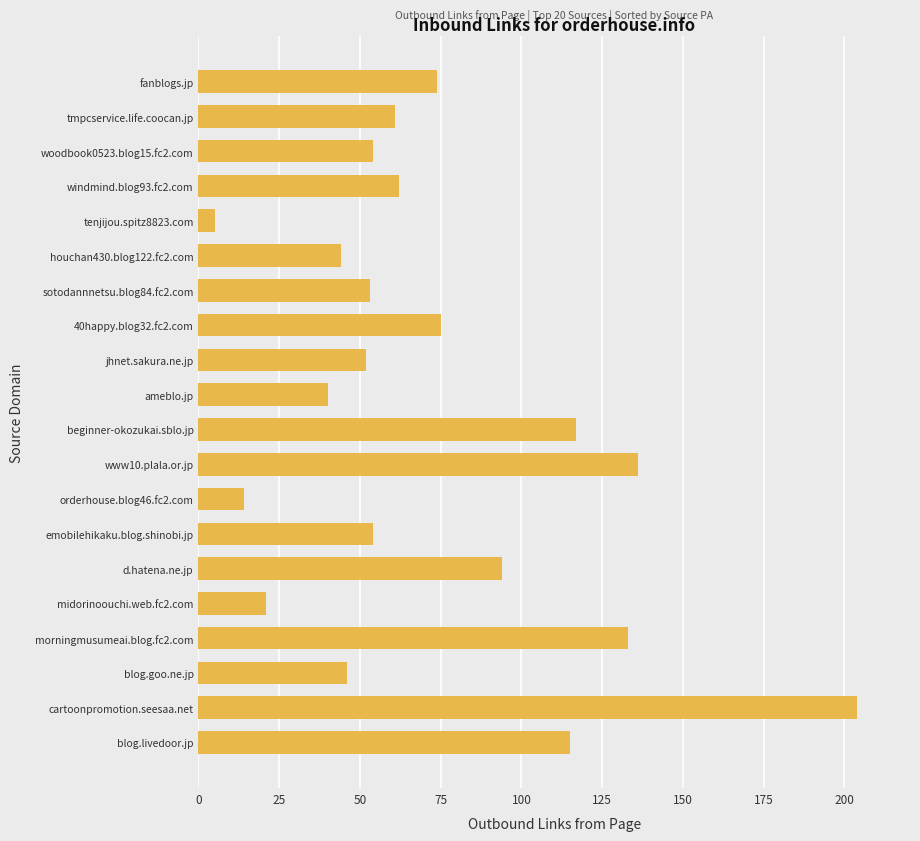

Reading bottom to top, extract all data points from this chart.

115	204	46	133	21	94	54	14	136	117	40	52	75	53	44	5	62	54	61	74